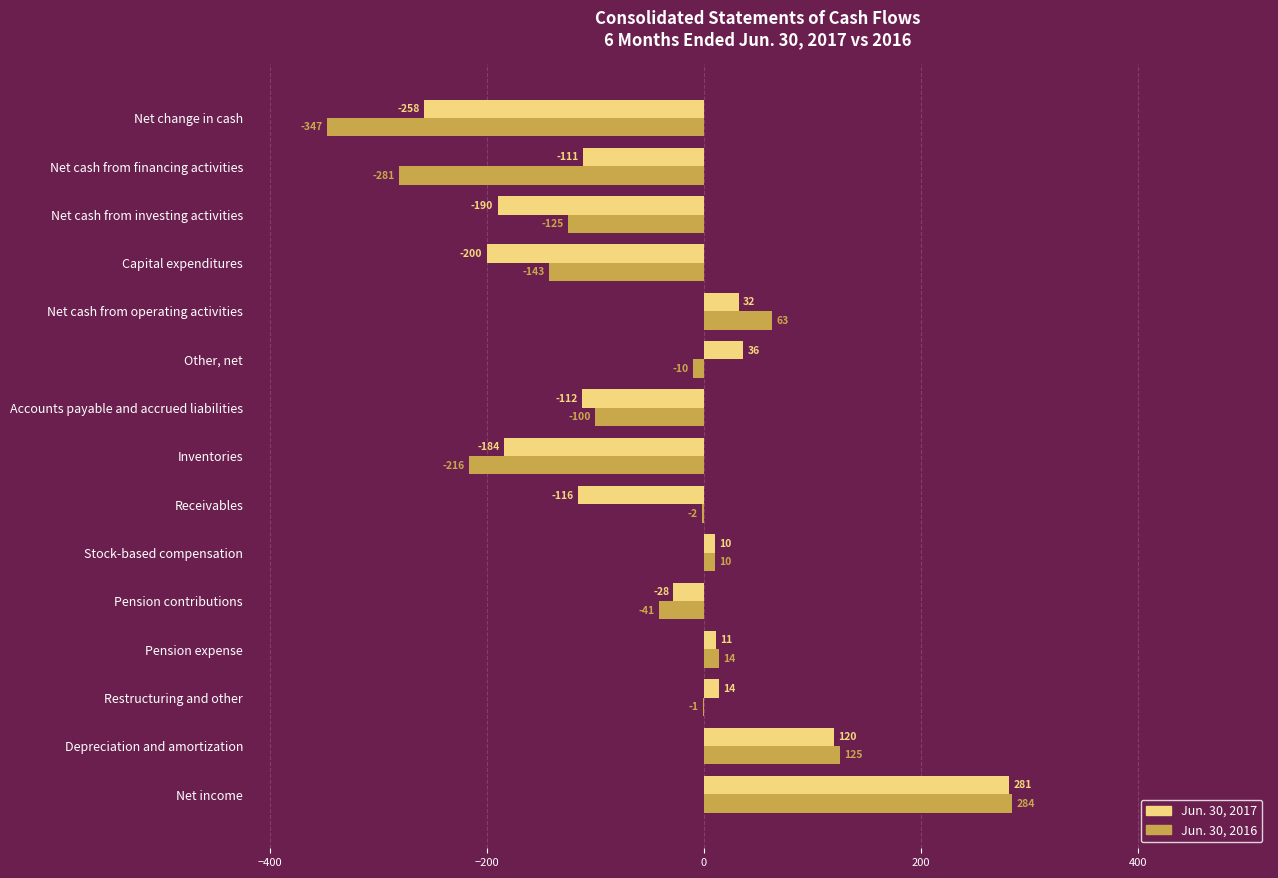

What is the sum of all Jun. 30, 2016 values?

-770